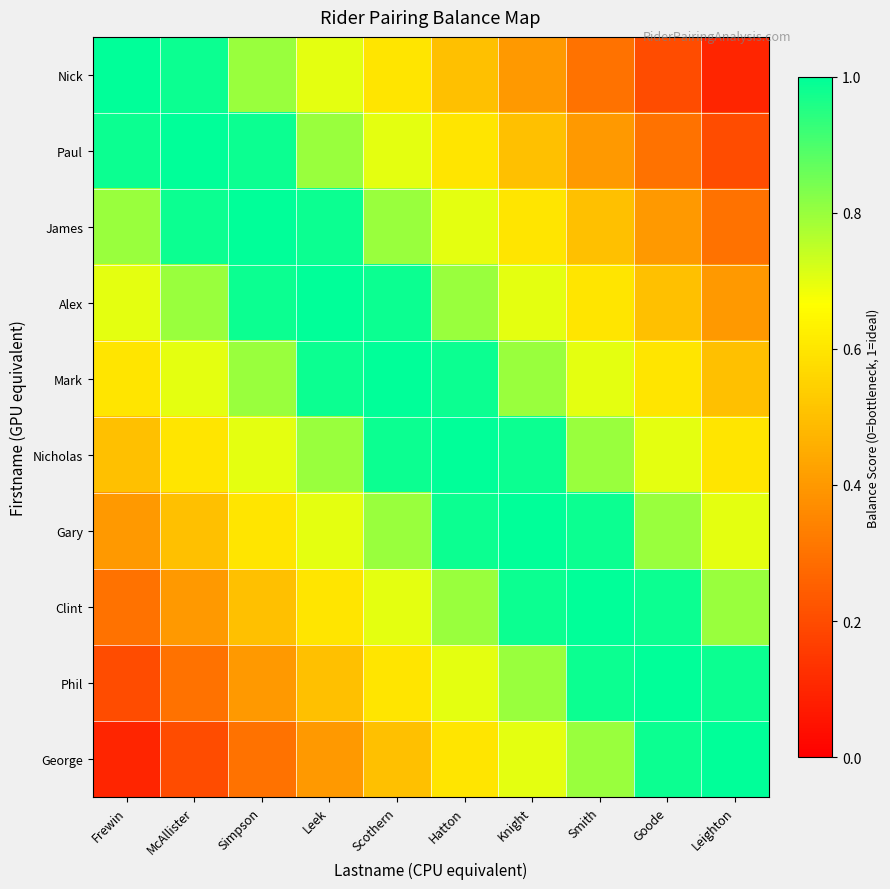

How many categories are shown in the chart?

10